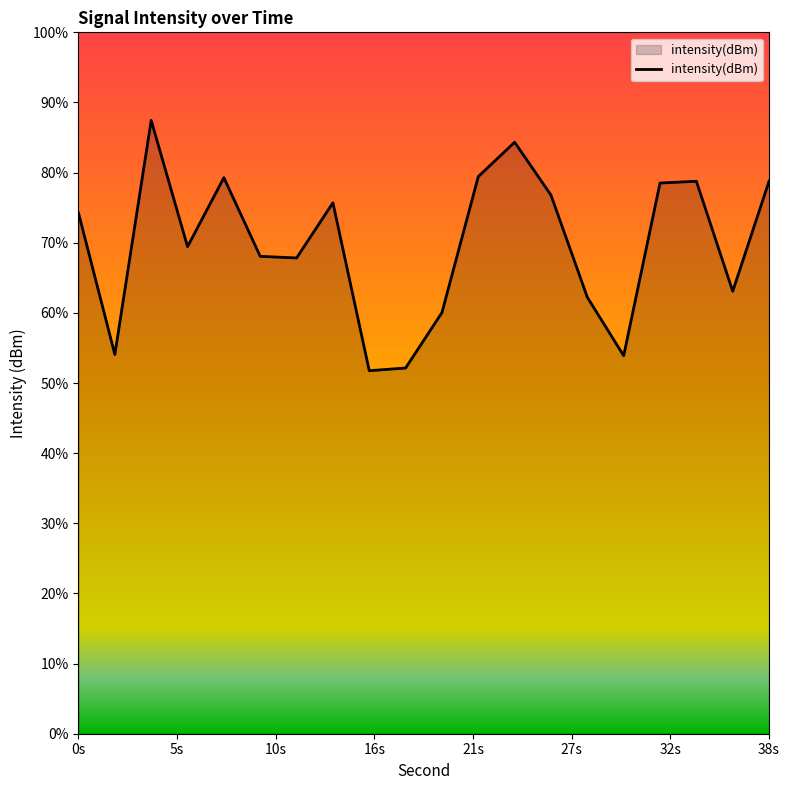

True or false: there are more than 1 points higher than both neighbors.

True